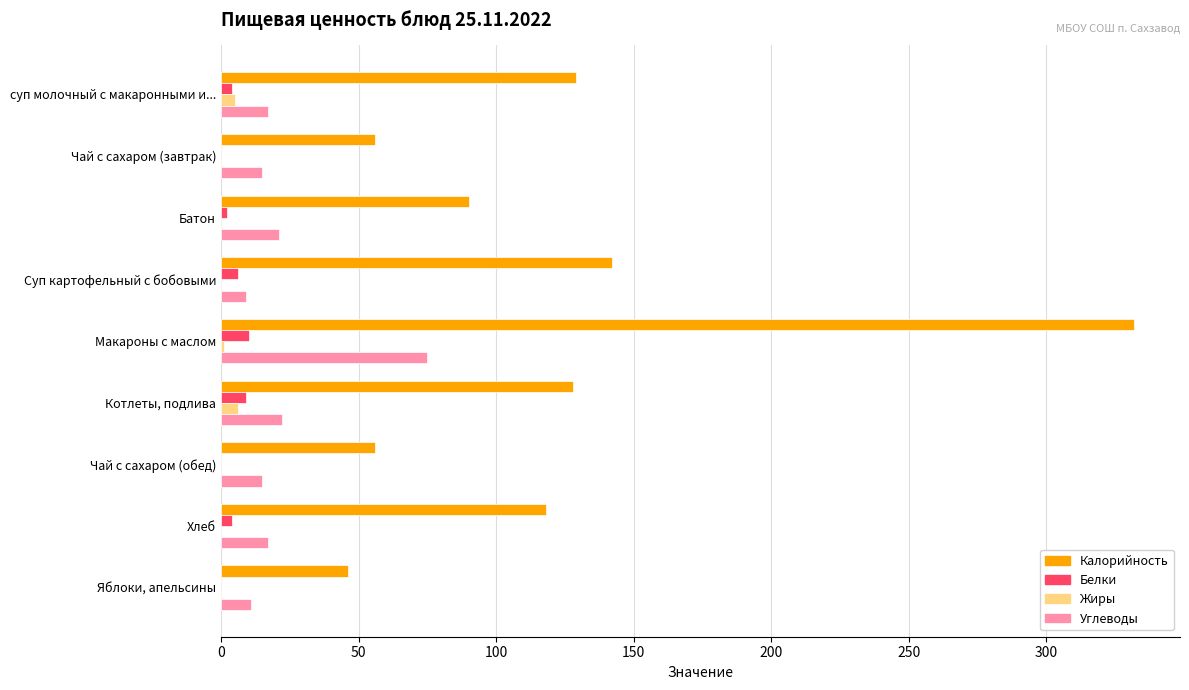

Which series has the largest total across all categories?

Калорийность